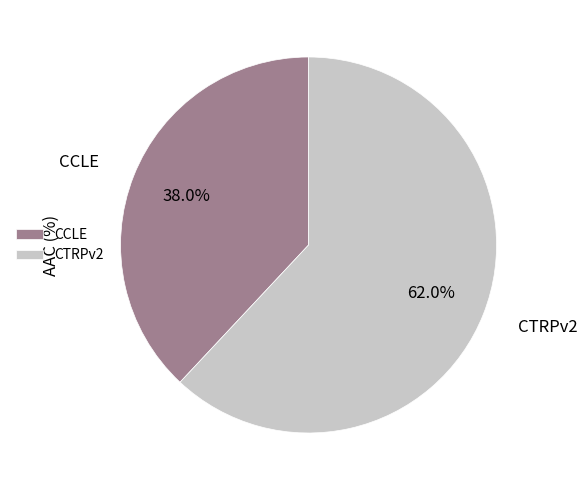

Which has a higher value, CCLE or CTRPv2?

CTRPv2